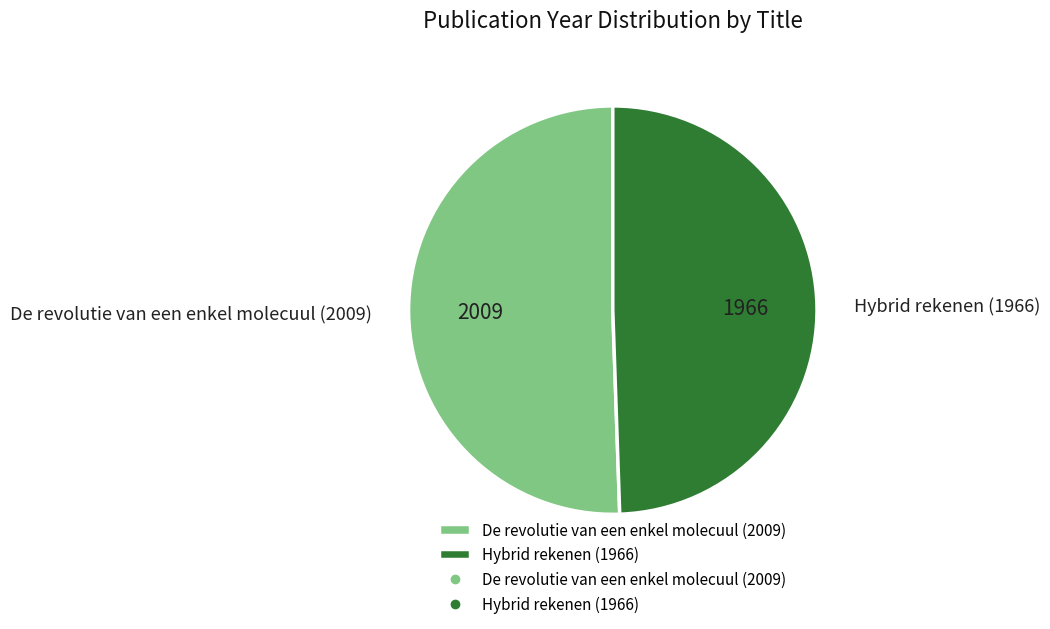

Which slice is the smallest?

Hybrid rekenen (1966)